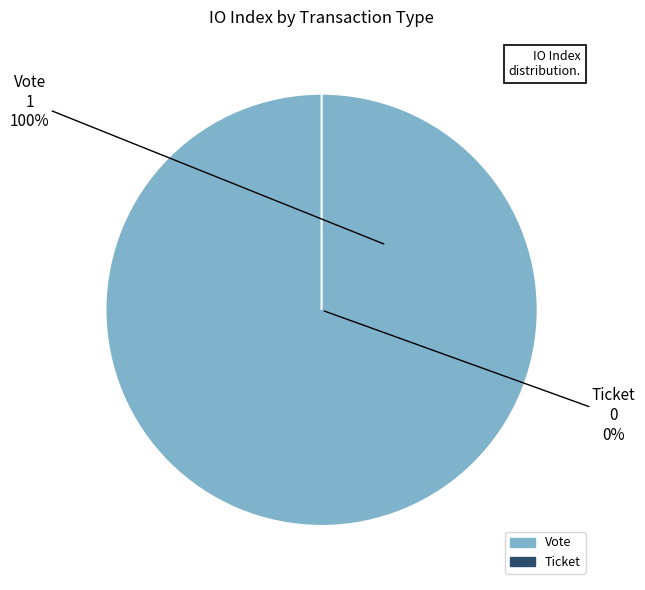

To the nearest percent, what is the combined percentage of Vote and Ticket?

100%